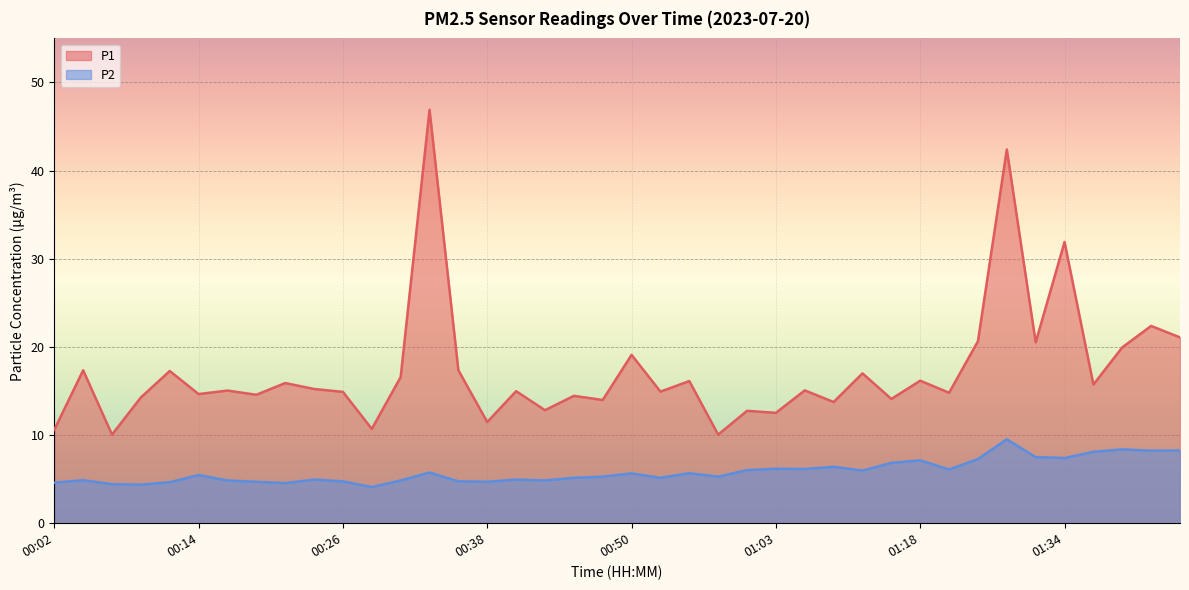

Rank the series at 00:38 from lowest to highest value.

P2, P1